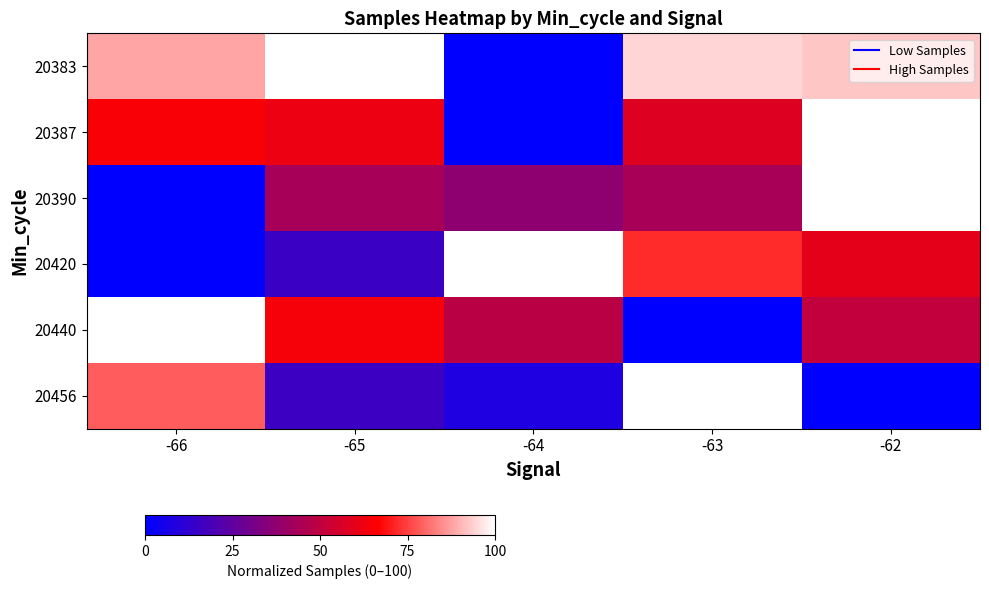

Reading left to right, extract all data points from this chart.

20383: -66=88.2	-65=100.0	-64=0.0	-63=94.1	-62=92.3
20387: -66=65.2	-65=62.0	-64=0.0	-63=58.2	-62=100.0
20390: -66=0.0	-65=43.6	-64=37.1	-63=44.0	-62=100.0
20420: -66=0.0	-65=15.6	-64=100.0	-63=72.2	-62=59.8
20440: -66=100.0	-65=64.4	-64=48.7	-63=0.0	-62=50.6
20456: -66=78.7	-65=16.0	-64=8.1	-63=100.0	-62=0.0